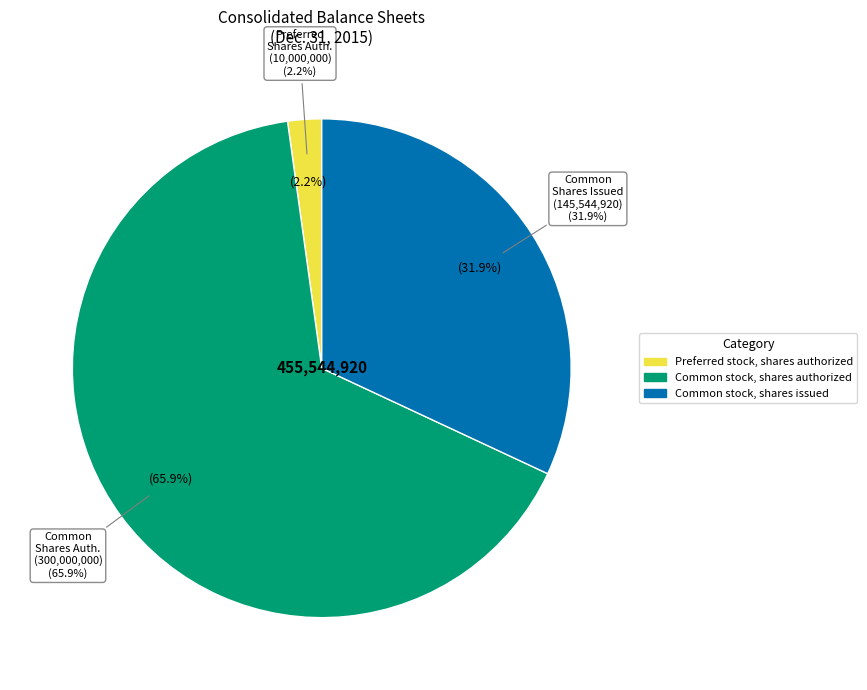

To the nearest percent, what percentage of the pie is Common stock, shares issued?

32%